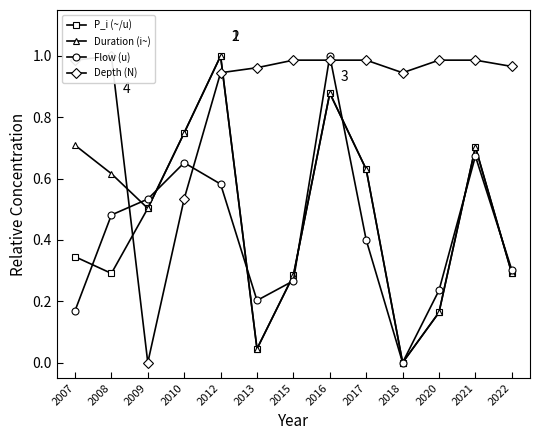

At how many categories does at least one series exceed 0?

13